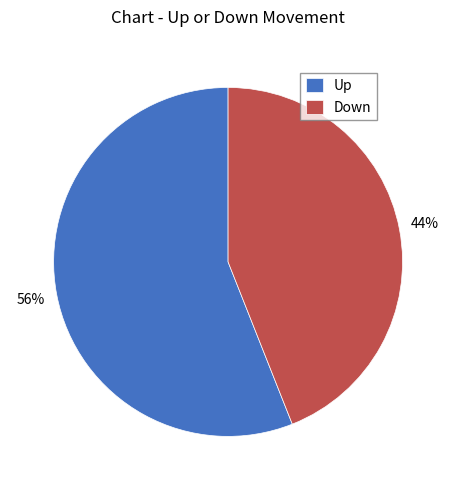

Between Down and Up, which is larger?

Up